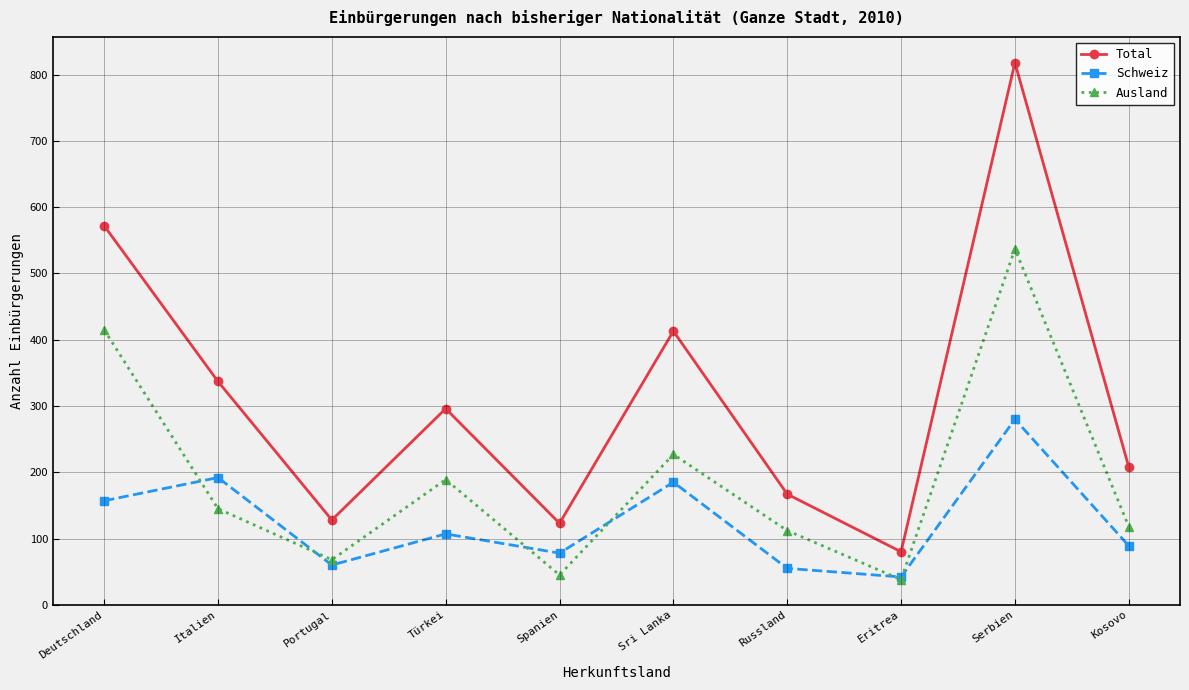

Rank the series by their average value, from highest to lowest.

Total, Ausland, Schweiz